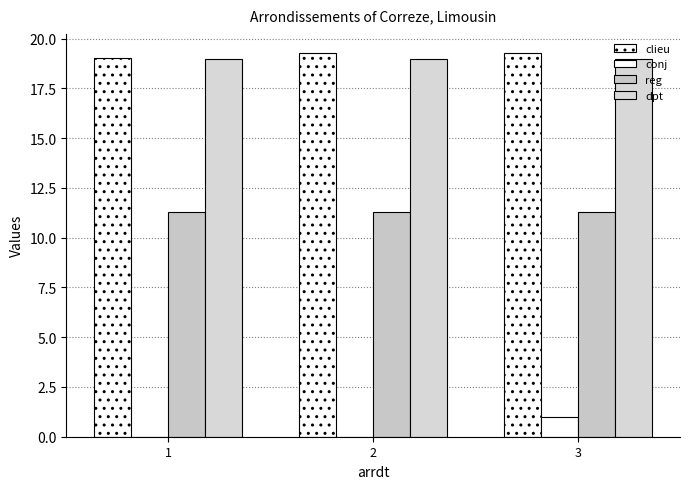

How many groups of bars are there?

3